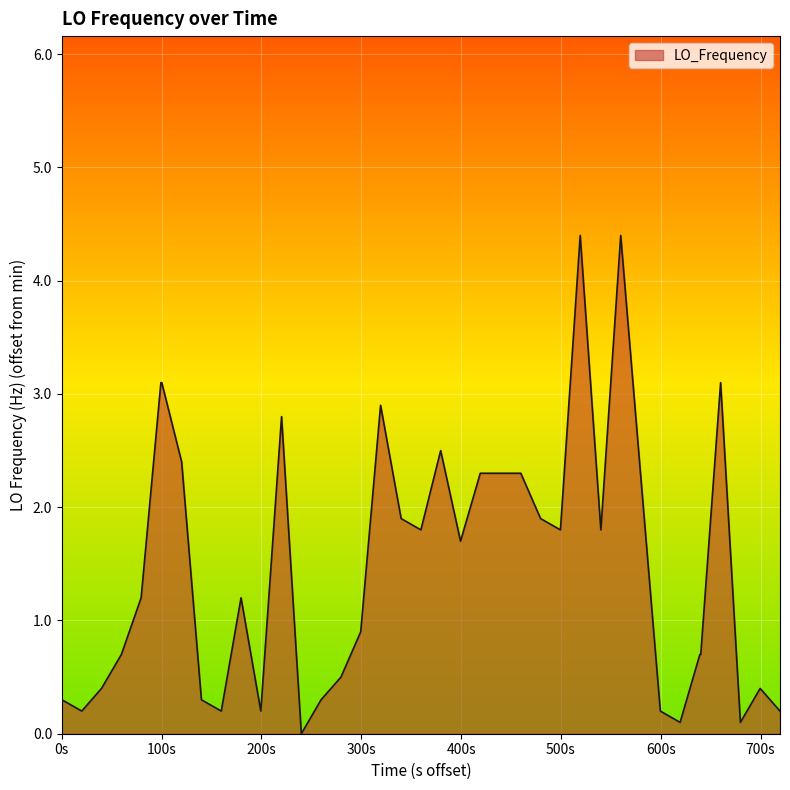

What is the difference between the maximum and minimum values?

4.4